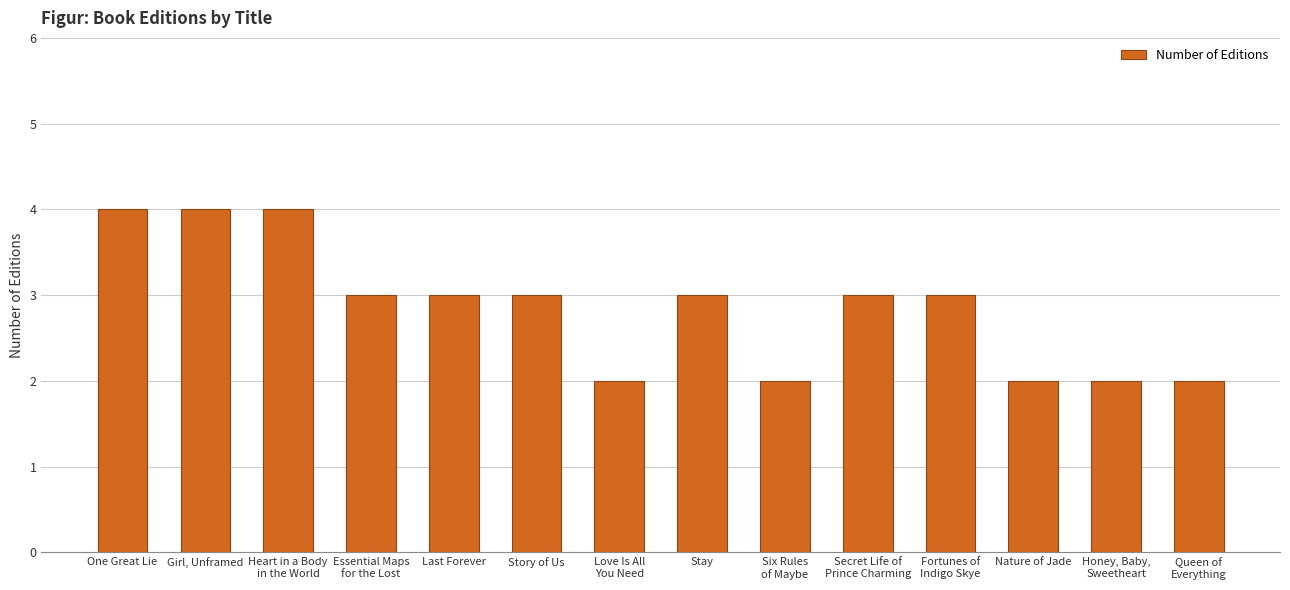

How many bars are there in total?

14